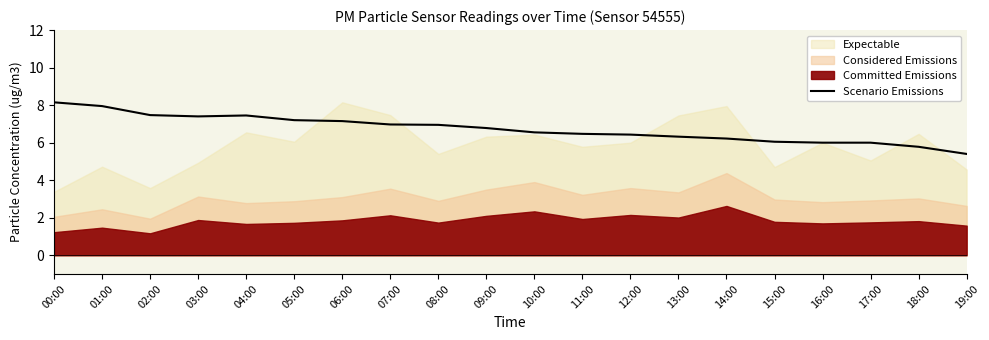

How many lines are shown in the chart?

1